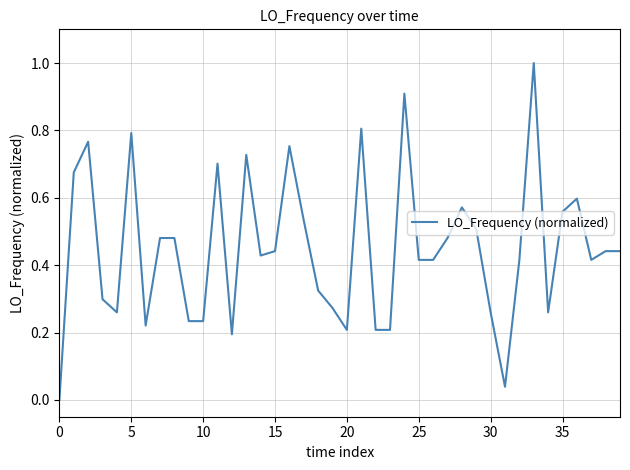

How many categories are shown in the chart?

40